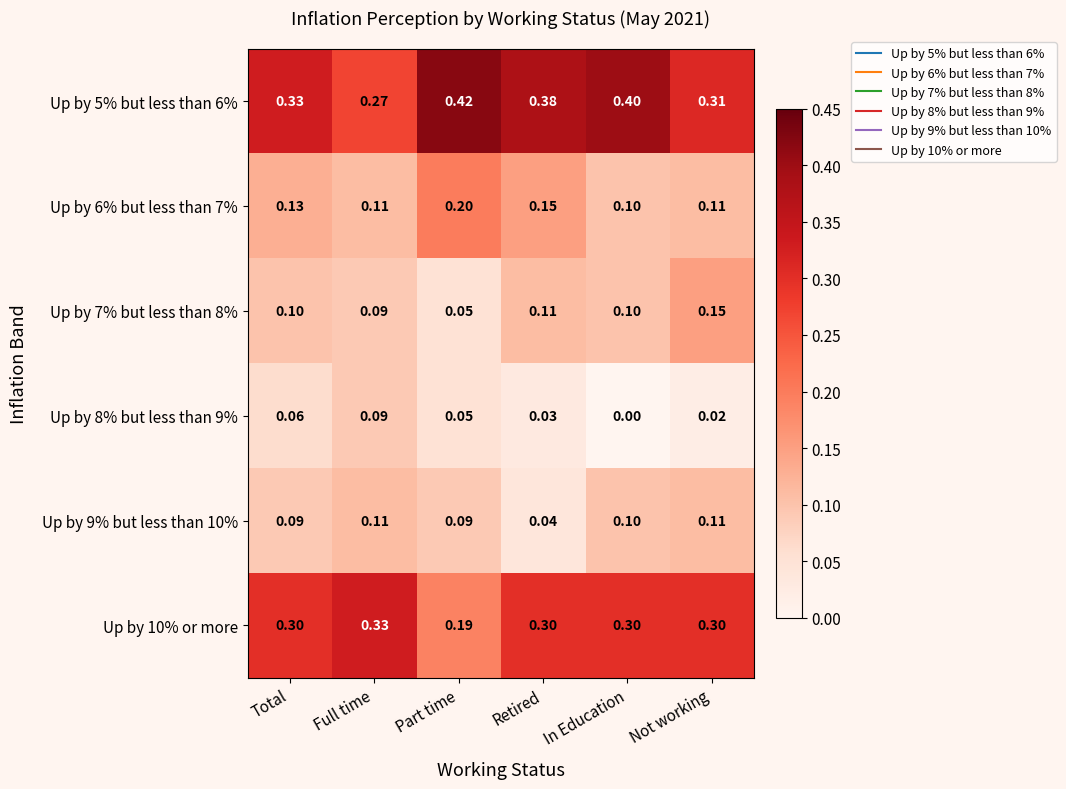

How many categories are shown in the chart?

6